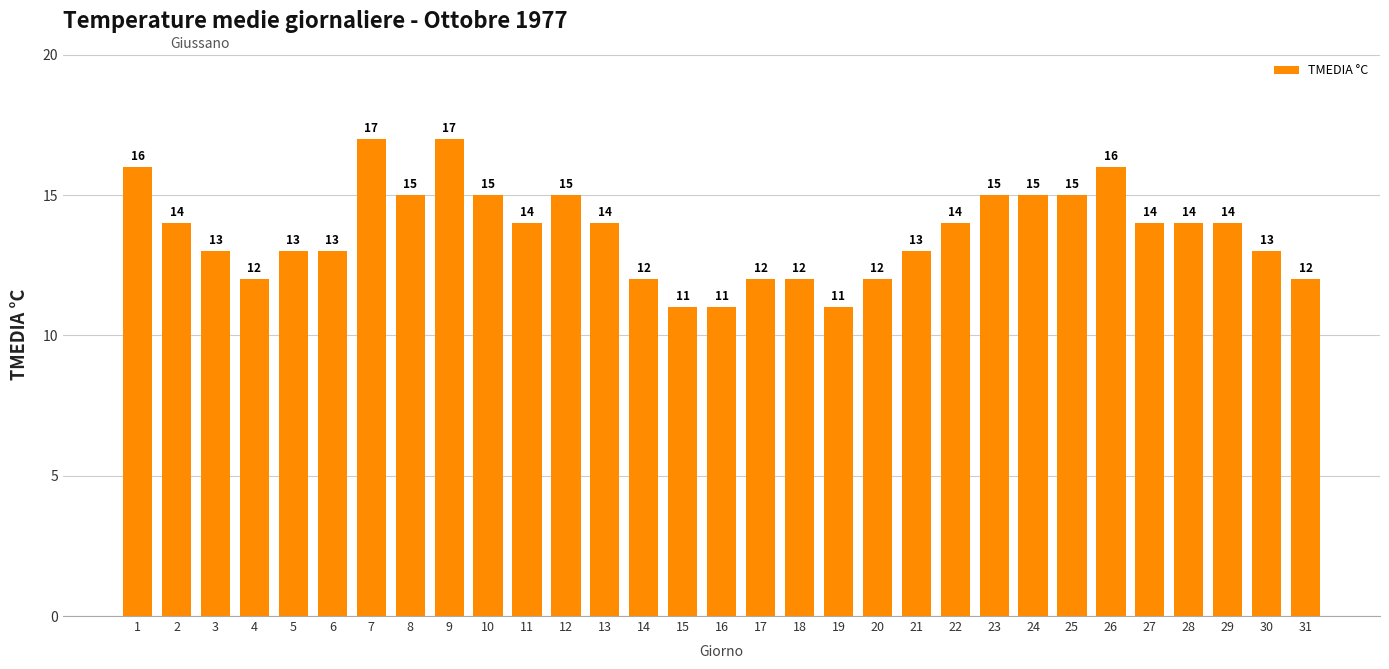

What is the greatest value displayed?

17